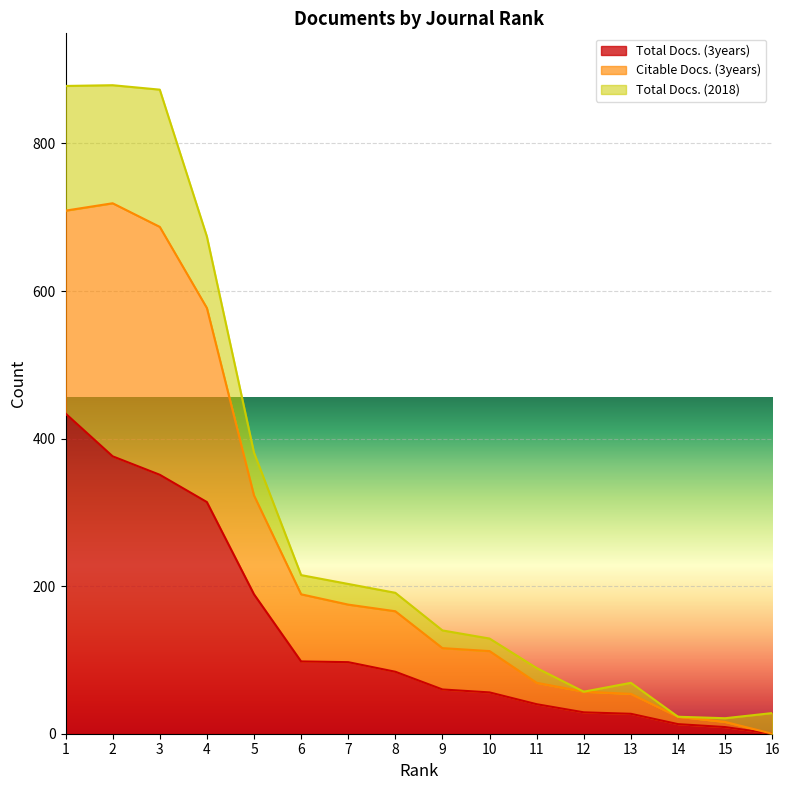

True or false: Citable Docs. (3years) and Total Docs. (3years) intersect in this chart.

False